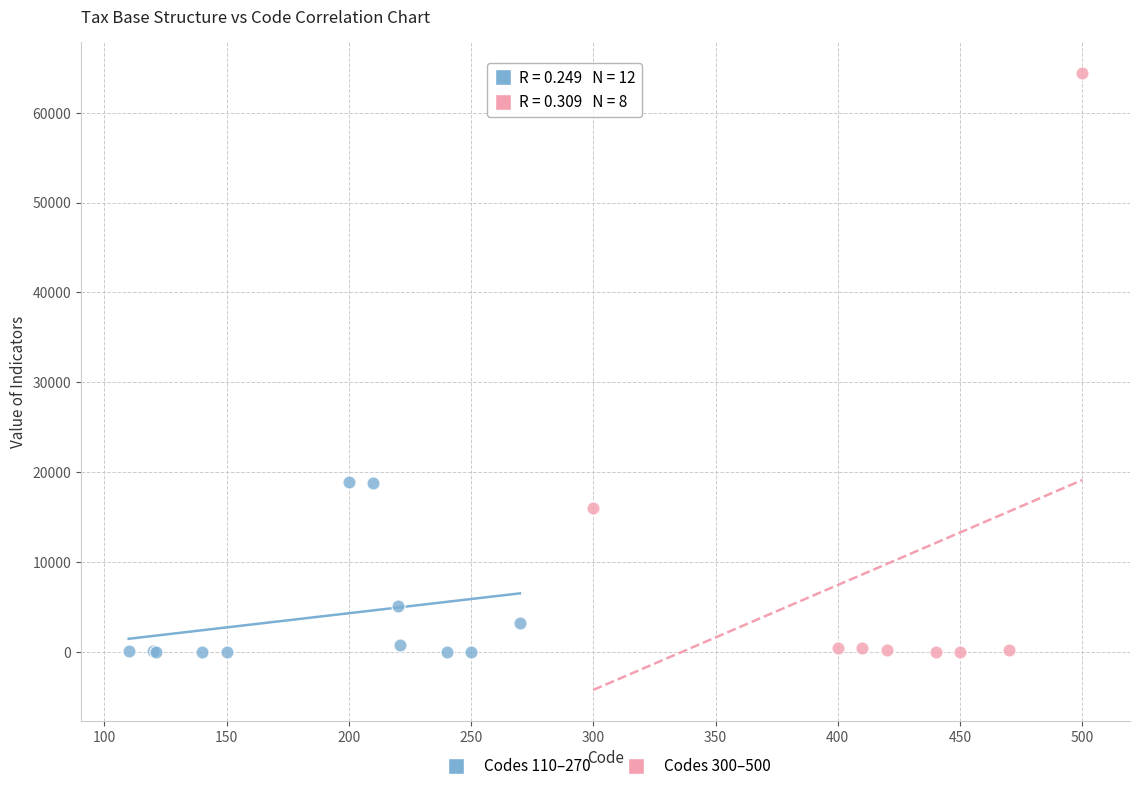

Which series has the widest spread of Y values?

Codes 300–500